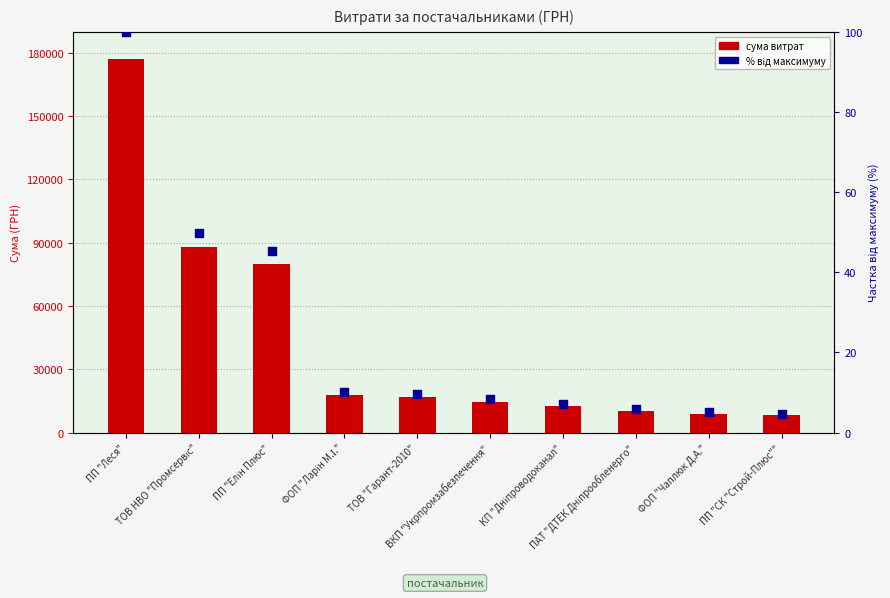

Which series has the largest total across all categories?

СУМА (ГРН)